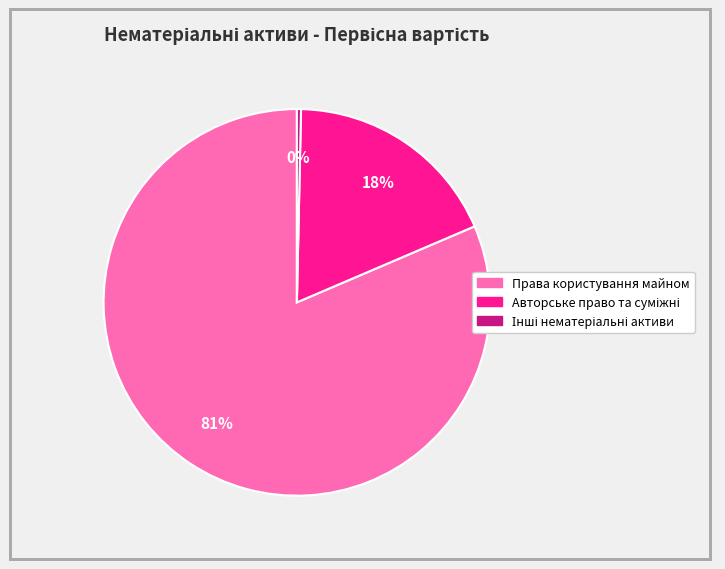

True or false: Права користування майном accounts for 81% of the total.

True